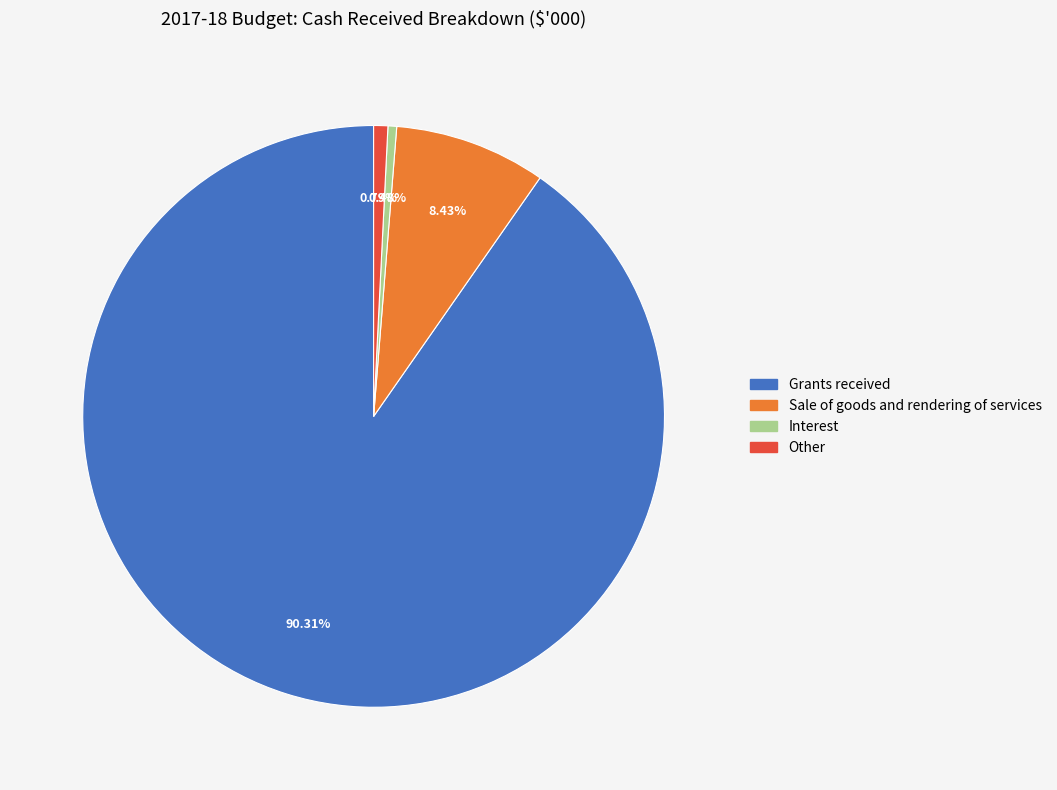

Approximately how many times larger is the value at Grants received compared to Sale of goods and rendering of services?

10.7